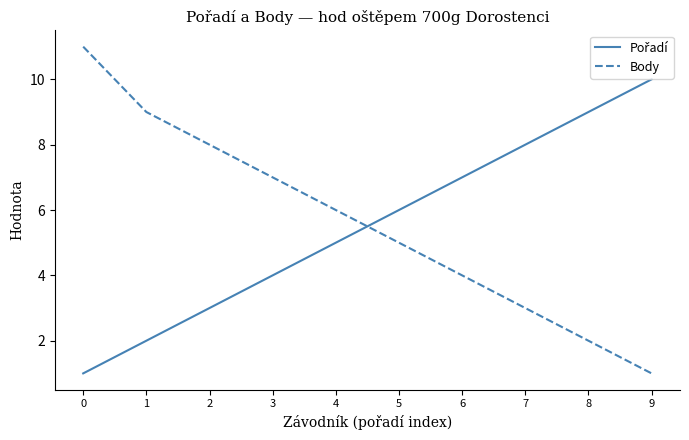

What is the sum of all Body values?

56